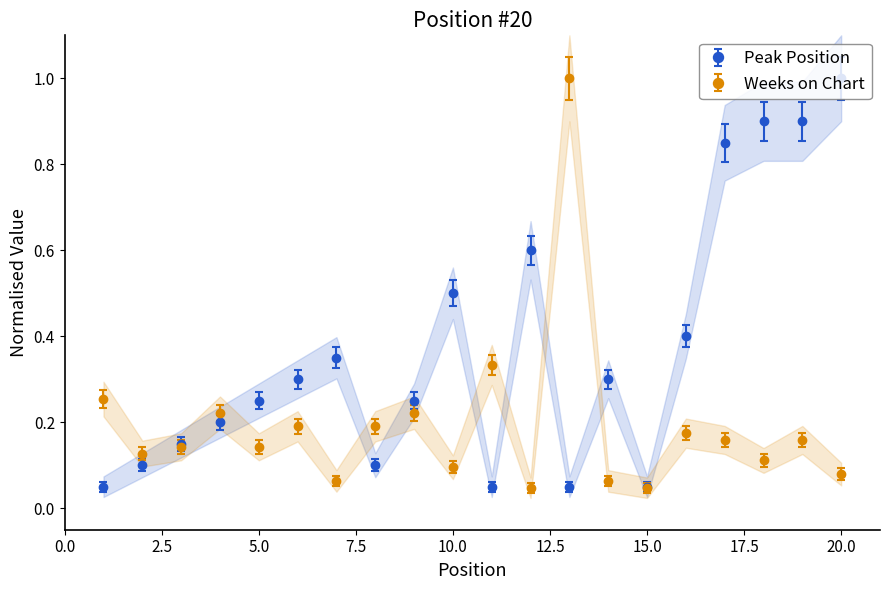

In Peak Position, how many points are higher than both neighbors (excluding endpoints)?

4